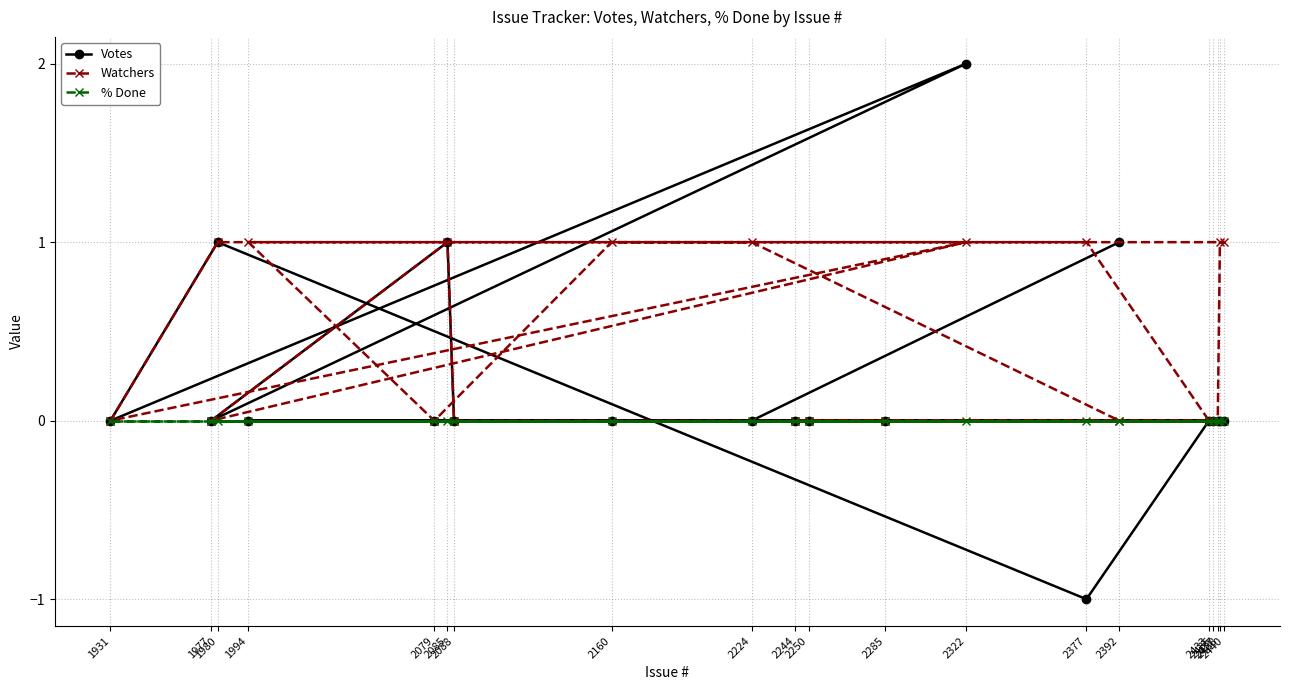

How many data points does each series have?

20